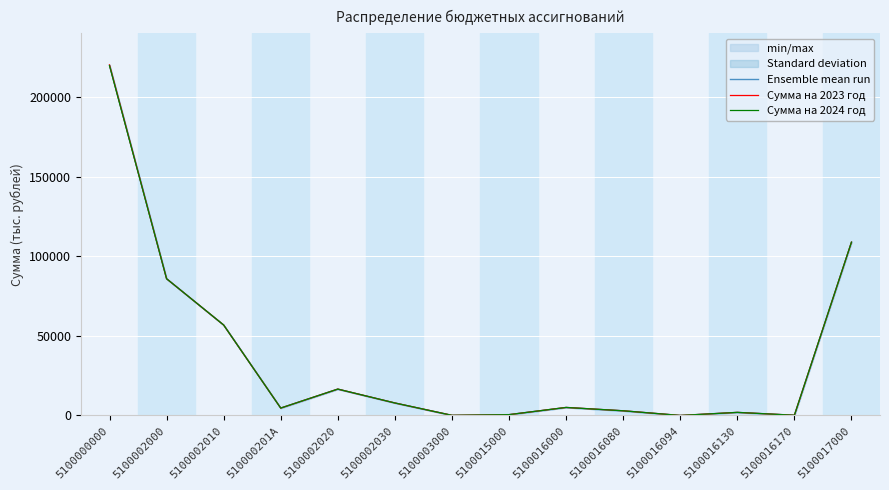

Between 5100002000 and 510000201A, which series saw the biggest shift?

Сумма на 2024 год